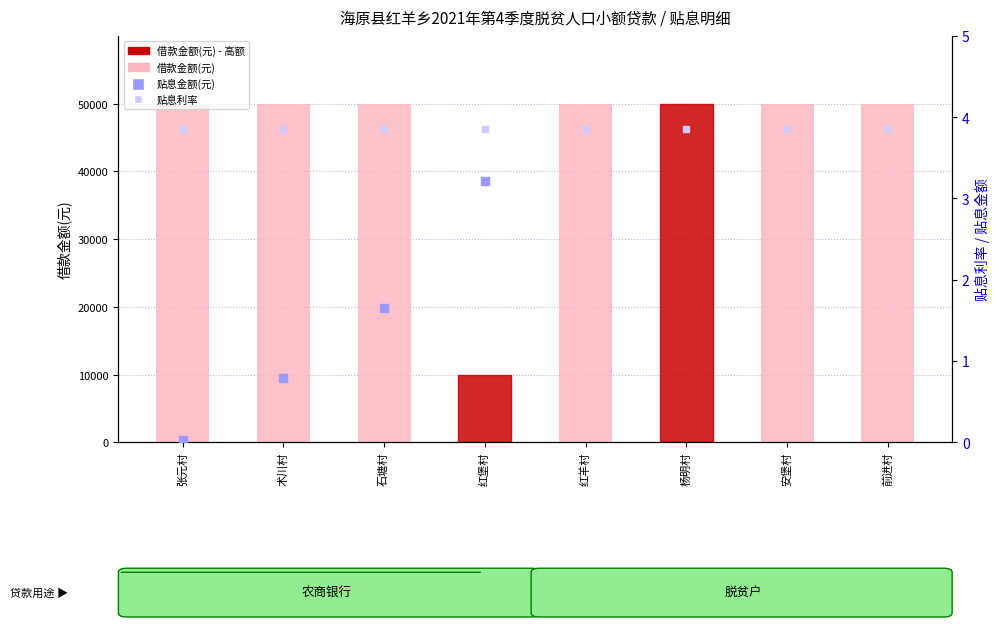

Is the value of 贴息金额(元) at 石塘村 greater than the value of 借款金额(元) at 术川村?

No